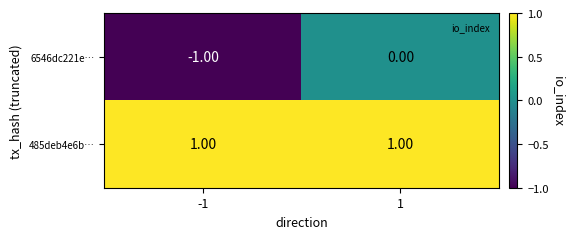

At which category is the sum across all series the highest?

1